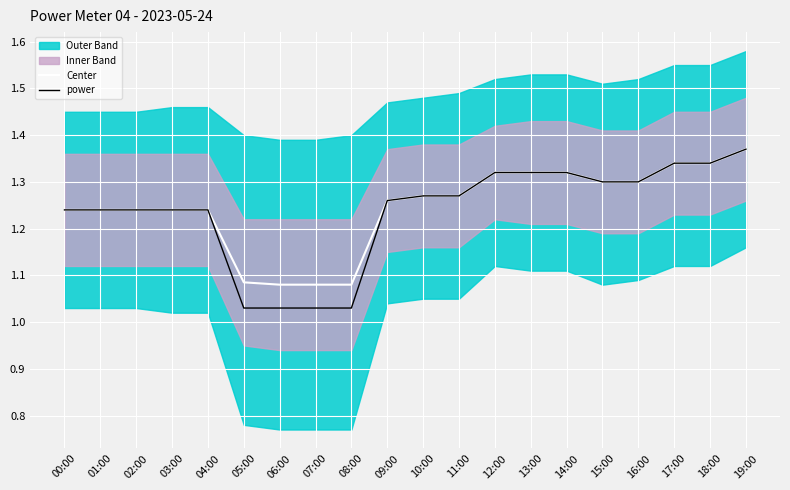

The power series shows 0.7 at 12:00. True or false?

False